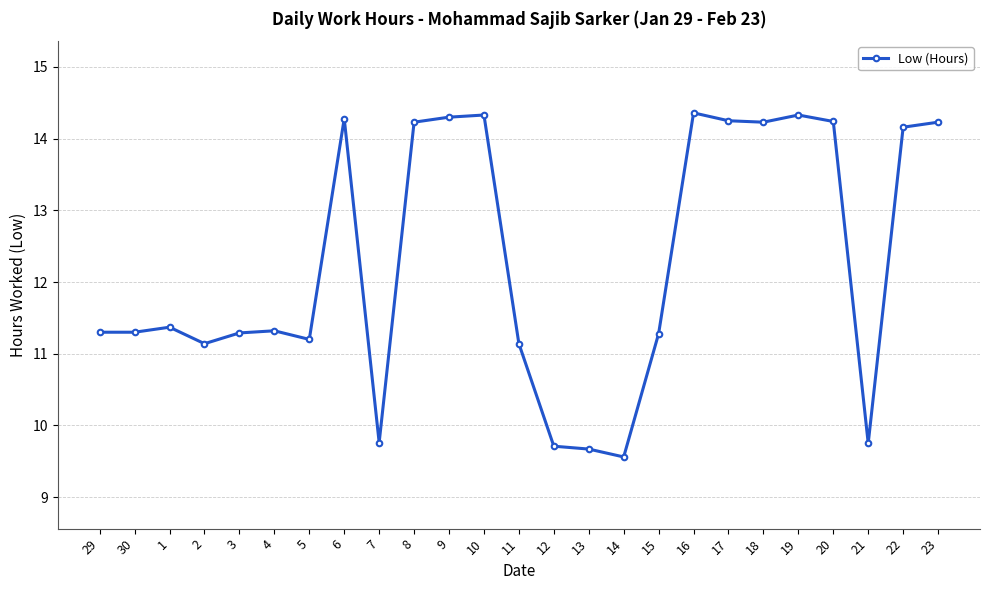

What is the sum of all values?

306.7